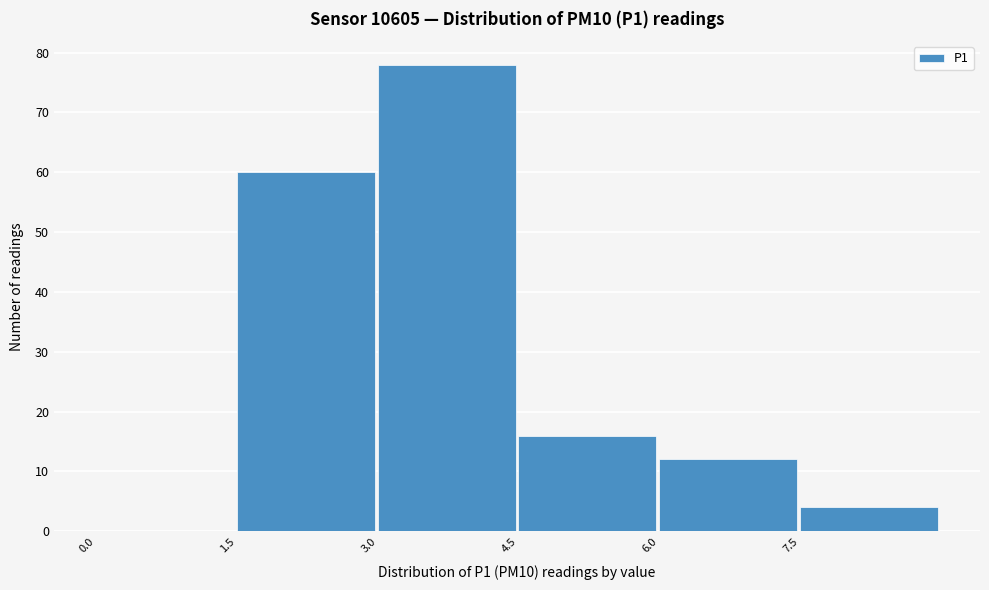

Which range on the x-axis has the tallest bar?

3.0 to 4.5